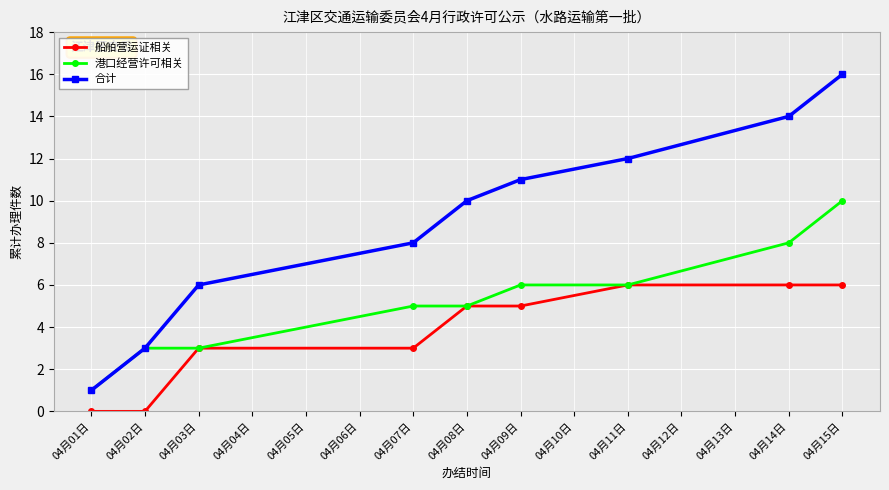

The 合计 series shows 24 at 04月15日. True or false?

False